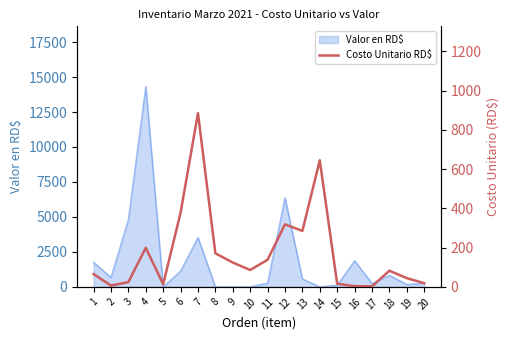

Does the chart display data point markers on the line(s)?

No